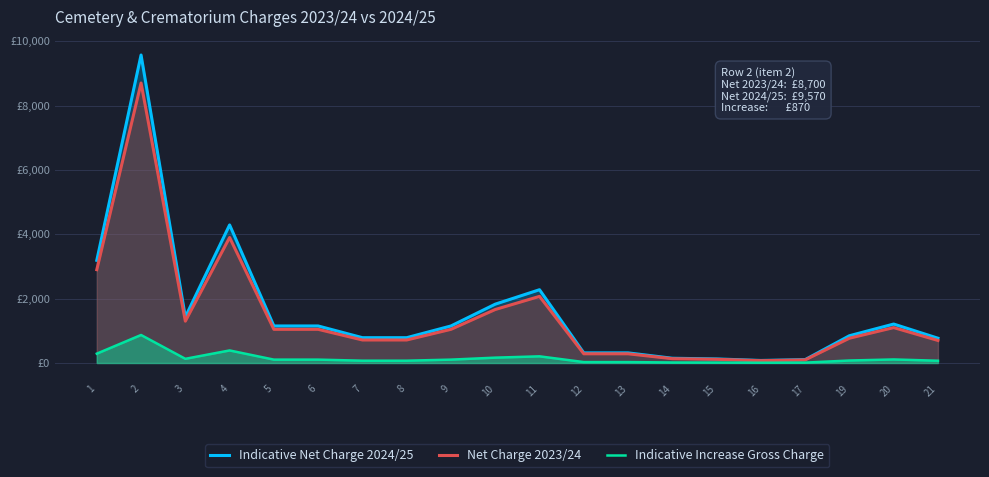

What is the spread (max minus min) of values at 9?

1046.0